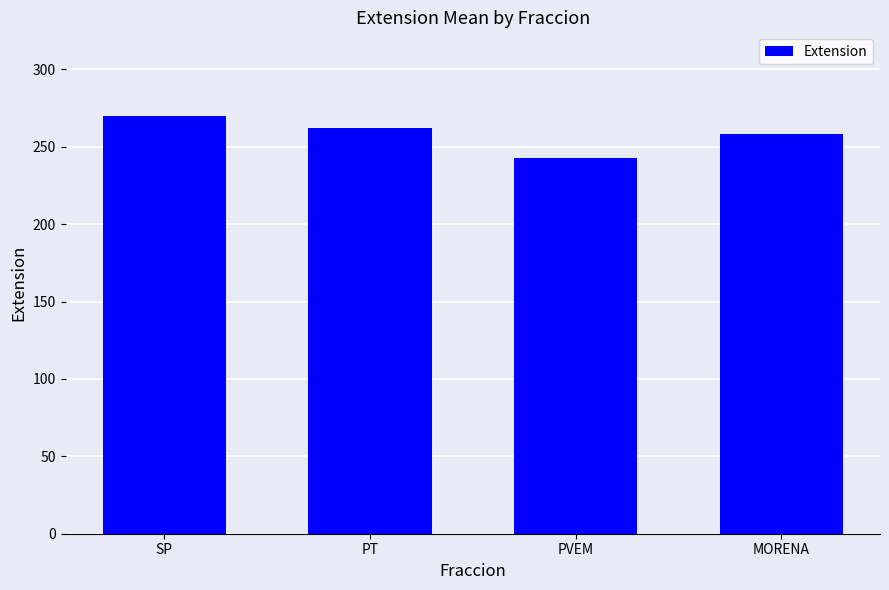

What is the label of the 3rd bar from the left?

PVEM